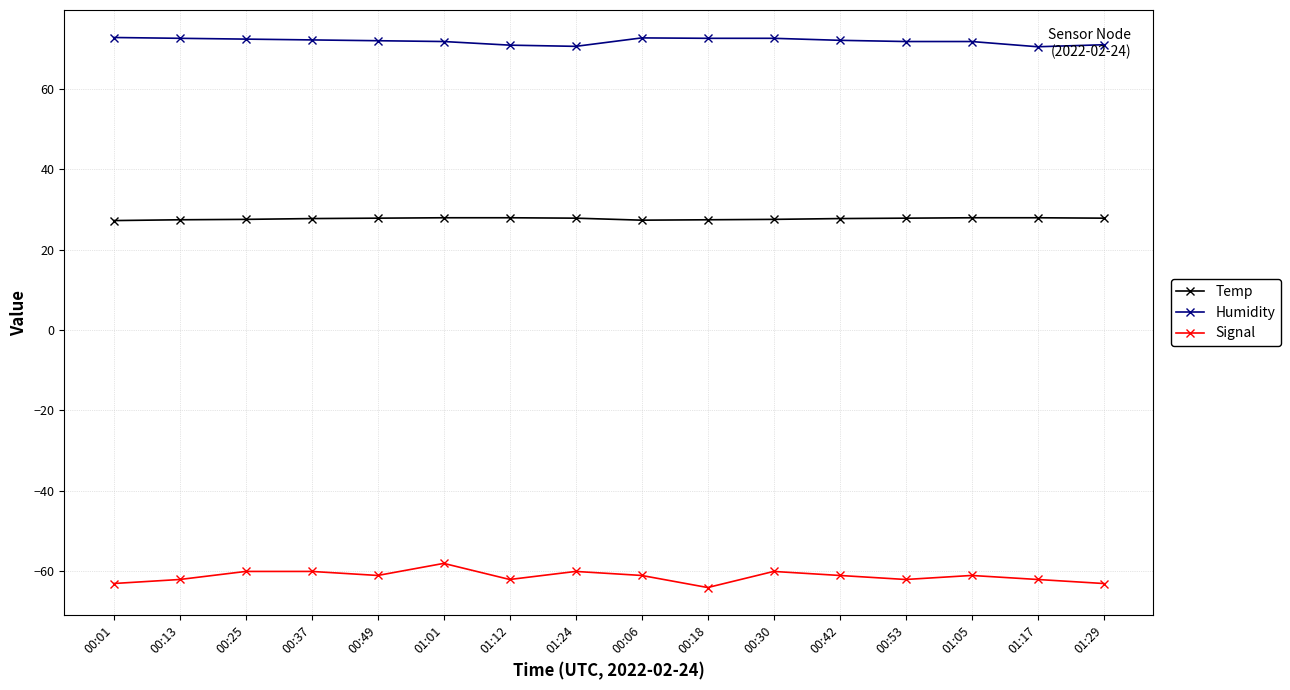

What is the label of the 6th point from the left?

01:01